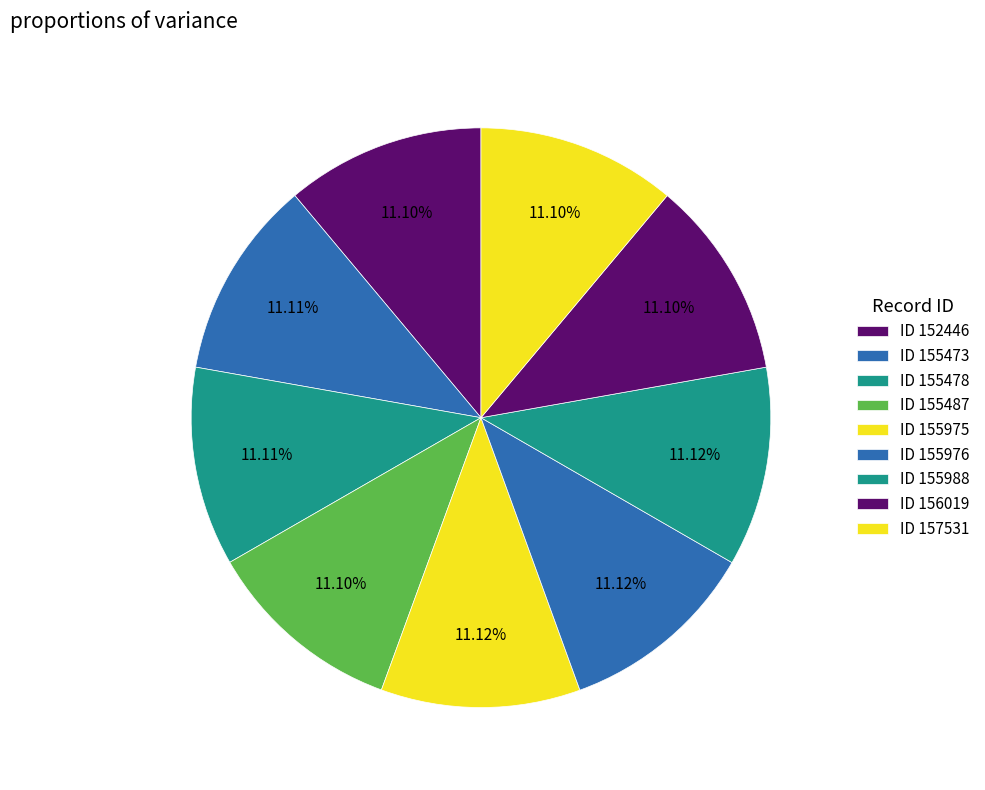

Which slice is the smallest?

152446